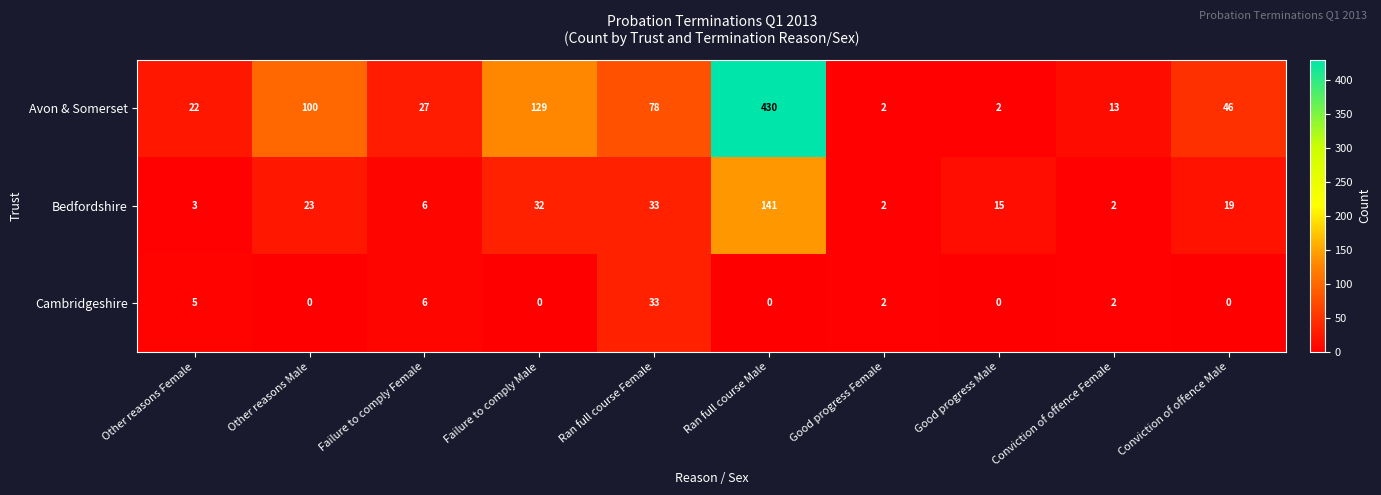

Reading right to left, transcribe all the data shown in this chart.

Avon & Somerset: Conviction of offence Male=46	Conviction of offence Female=13	Good progress Male=2	Good progress Female=2	Ran full course Male=430	Ran full course Female=78	Failure to comply Male=129	Failure to comply Female=27	Other reasons Male=100	Other reasons Female=22
Bedfordshire: Conviction of offence Male=19	Conviction of offence Female=2	Good progress Male=15	Good progress Female=2	Ran full course Male=141	Ran full course Female=33	Failure to comply Male=32	Failure to comply Female=6	Other reasons Male=23	Other reasons Female=3
Cambridgeshire: Conviction of offence Male=0	Conviction of offence Female=2	Good progress Male=0	Good progress Female=2	Ran full course Male=0	Ran full course Female=33	Failure to comply Male=0	Failure to comply Female=6	Other reasons Male=0	Other reasons Female=5